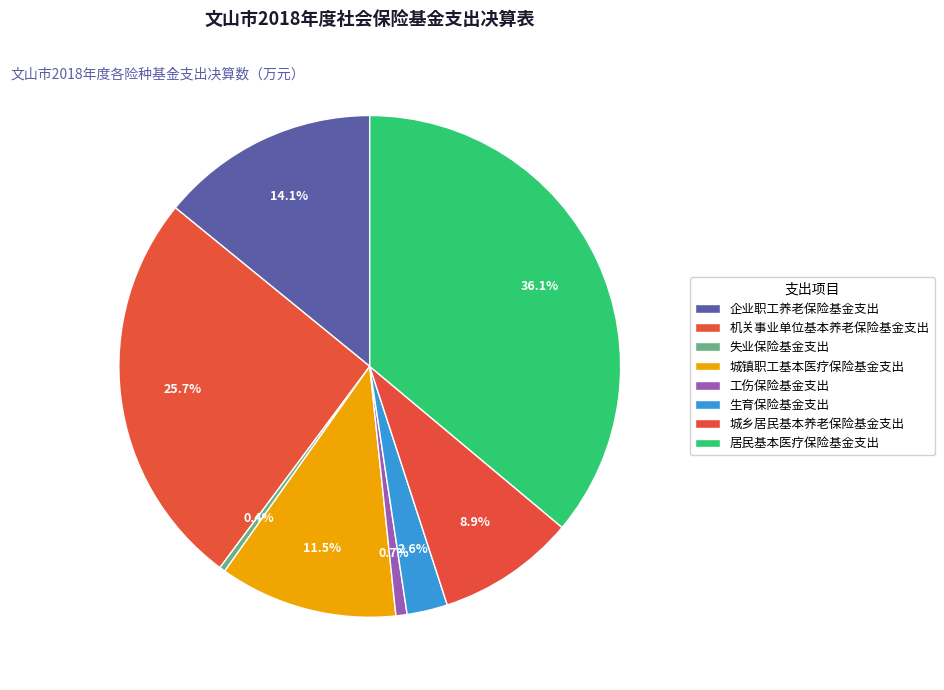

Which category has the biggest portion of the pie?

居民基本医疗保险基金支出